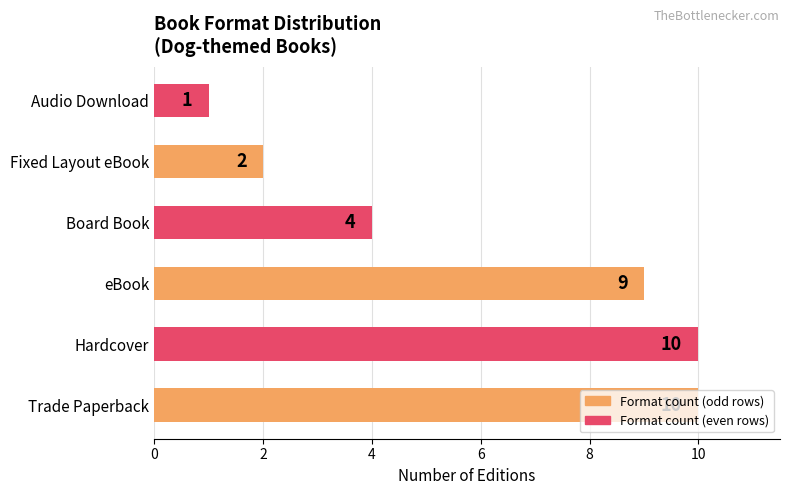

How many bars are there in total?

6